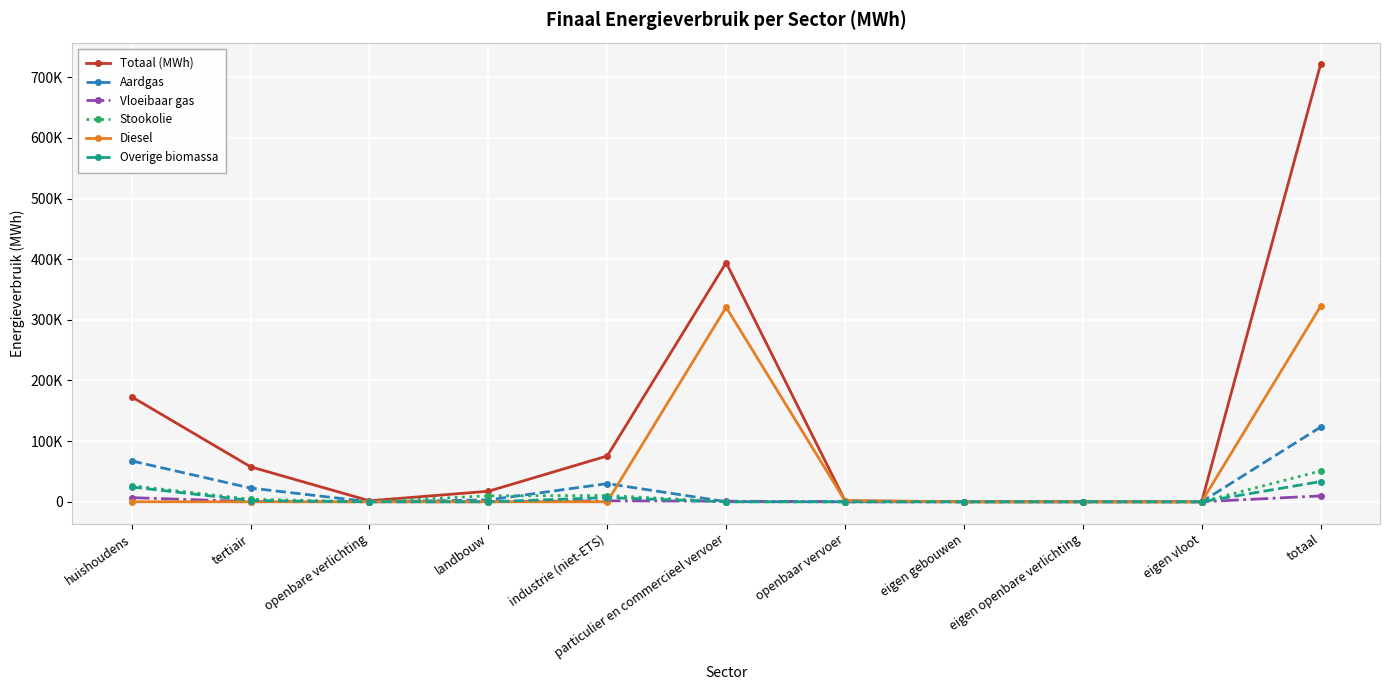

True or false: Vloeibaar gas has a value of 17.0 at landbouw.

False